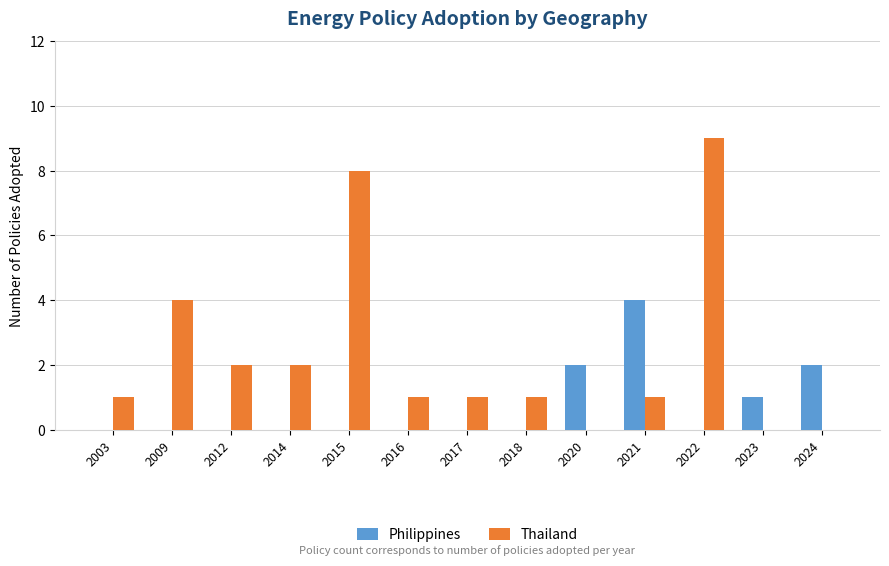

Is the value of Thailand at 2009 greater than the value of Philippines at 2009?

Yes